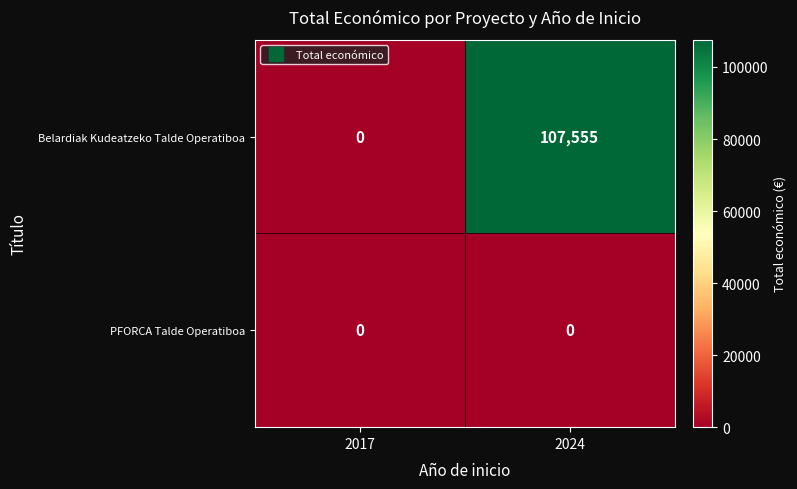

Which series has the widest spread of values?

Belardiak Kudeatzeko Talde Operatiboa